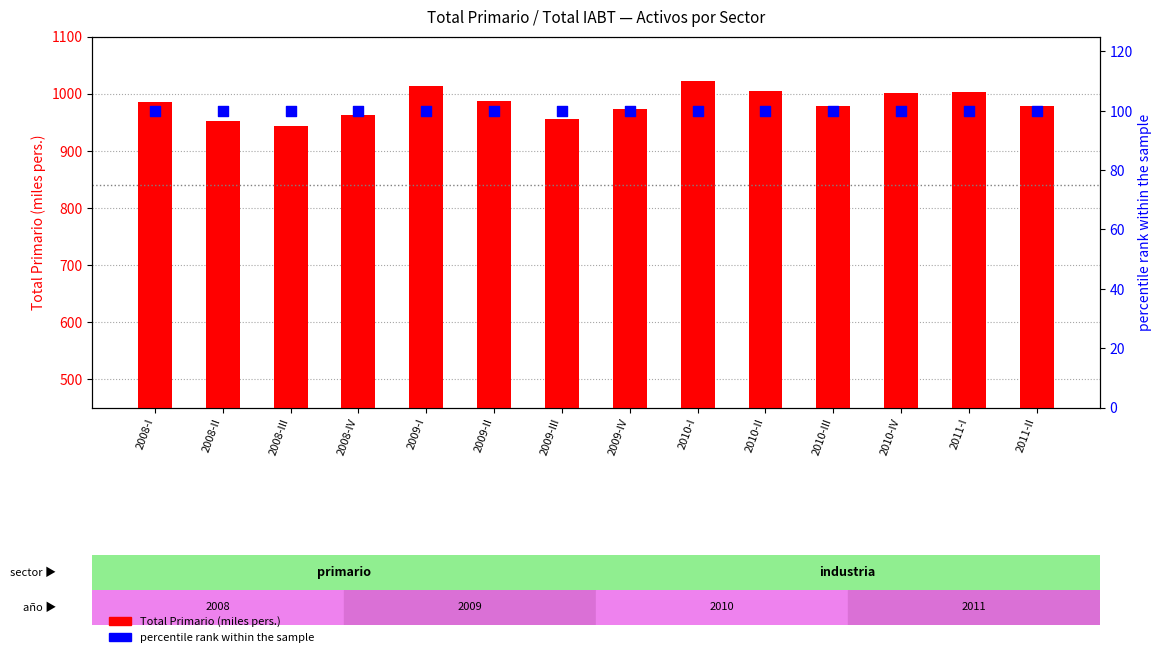

At how many categories does at least one series exceed 873?

14